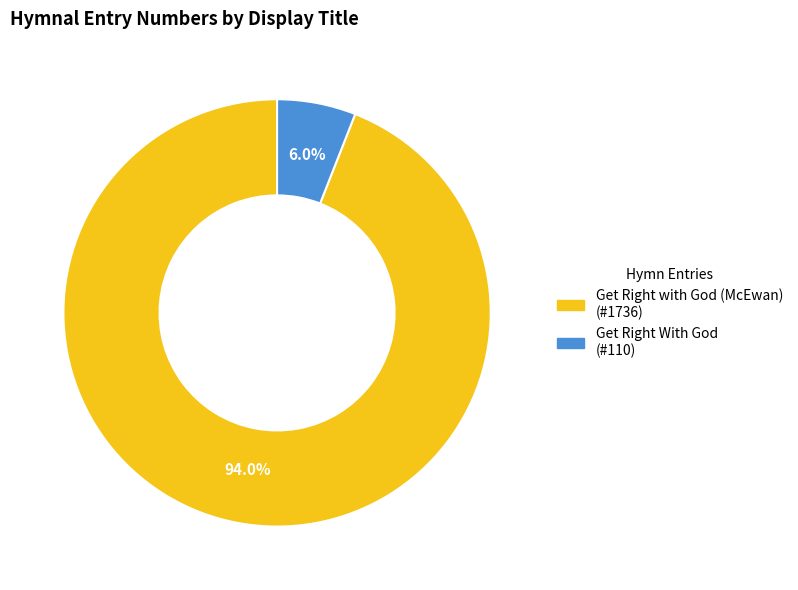

Rank the categories by value from highest to lowest.

Get Right with God (McEwan), Get Right With God